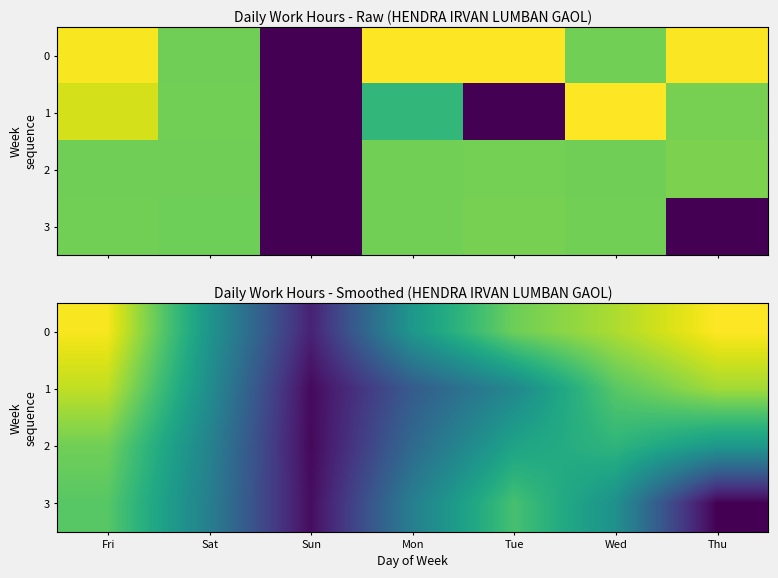

True or false: 0 has a value of 11.3 at Tue.

True